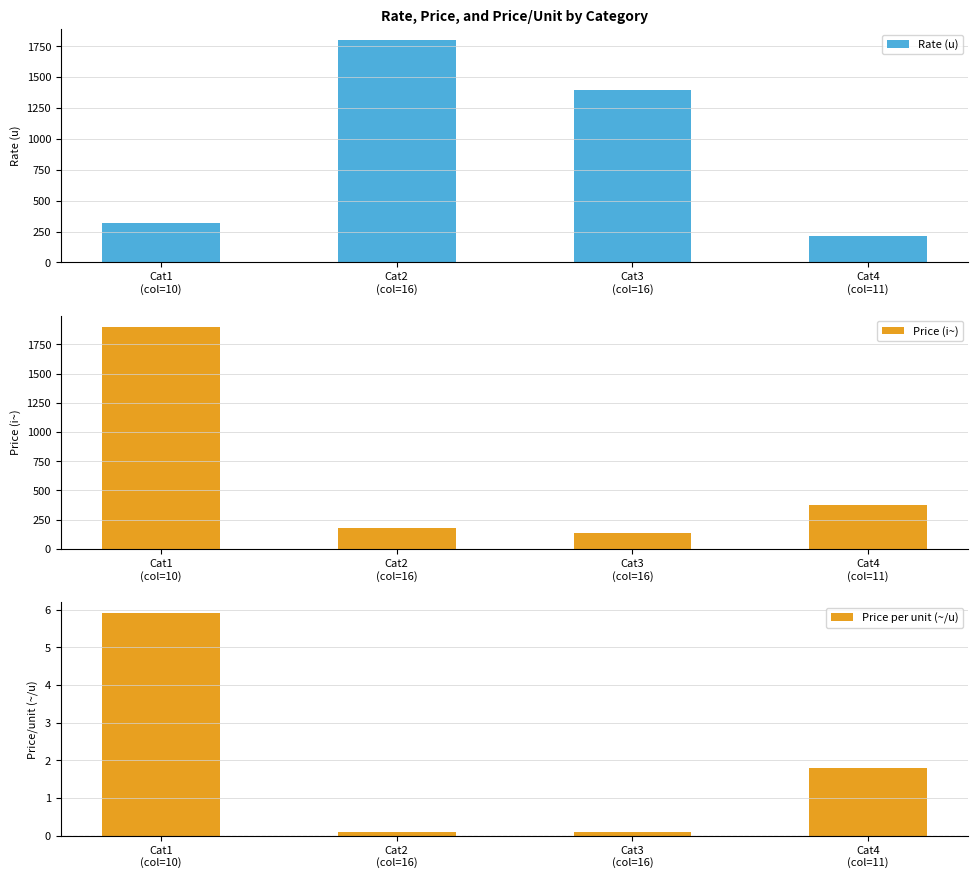

What is the total value across all series at Cat4
(col=11)?

591.8